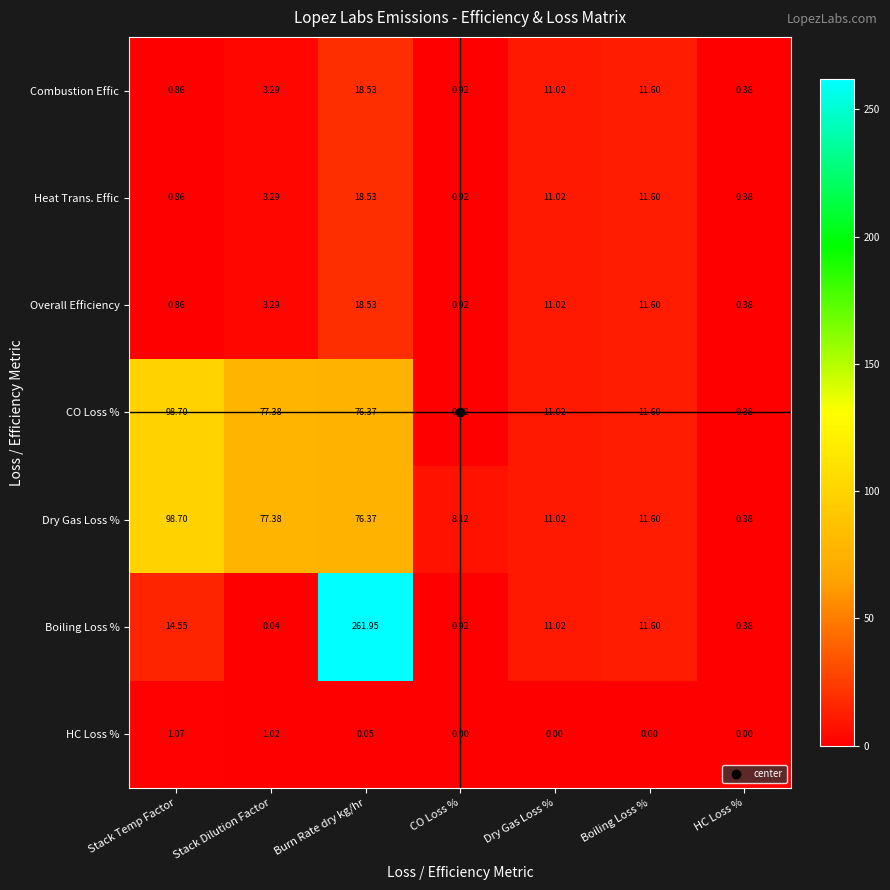

What is the difference between the highest and lowest values at Burn Rate dry kg/hr?

261.9